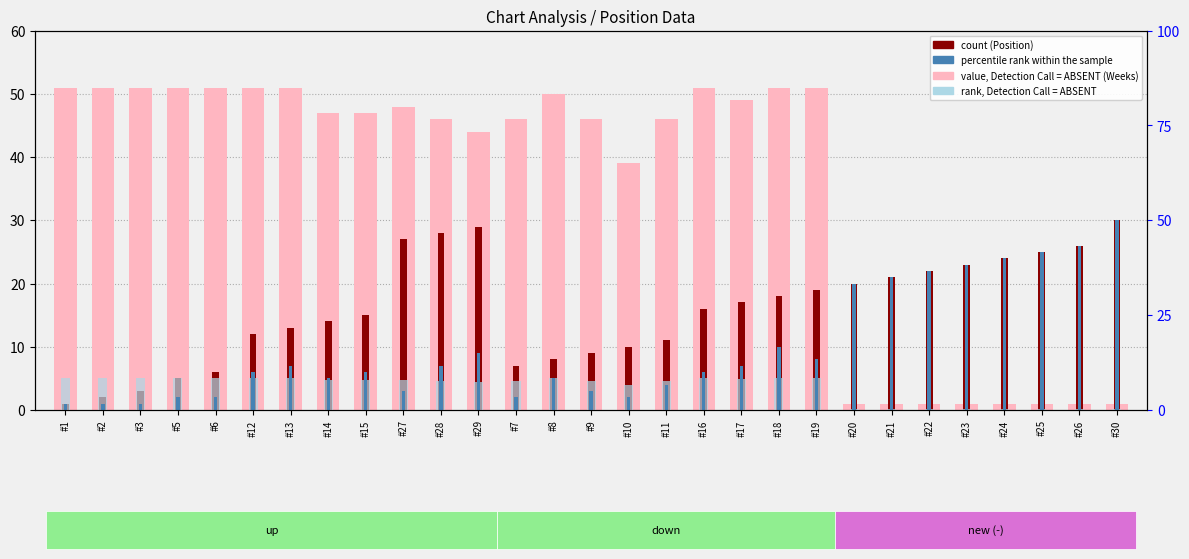

Which label corresponds to the largest value in the chart?

#1